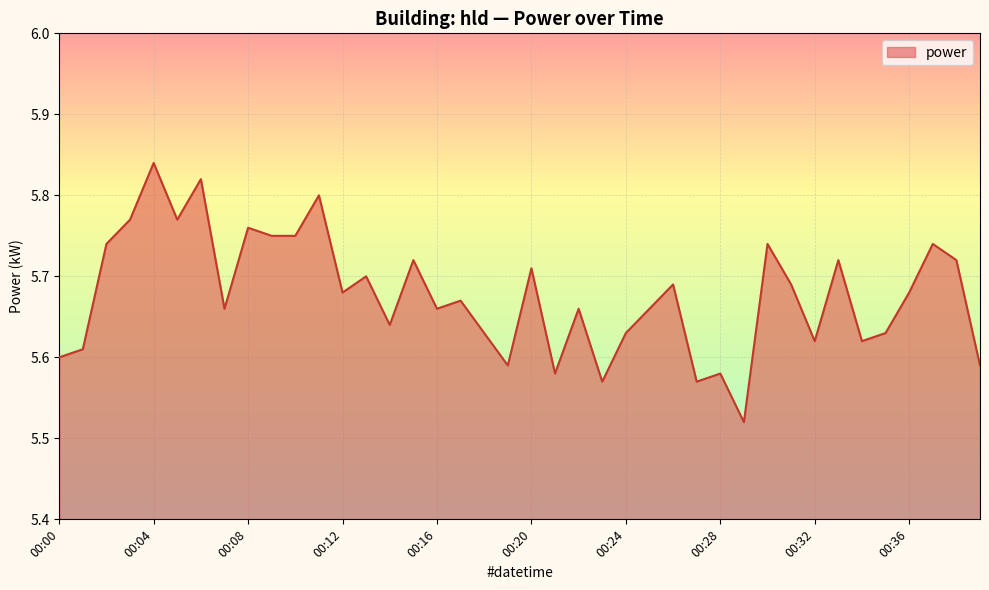

What is the difference between the maximum and minimum values?

0.3